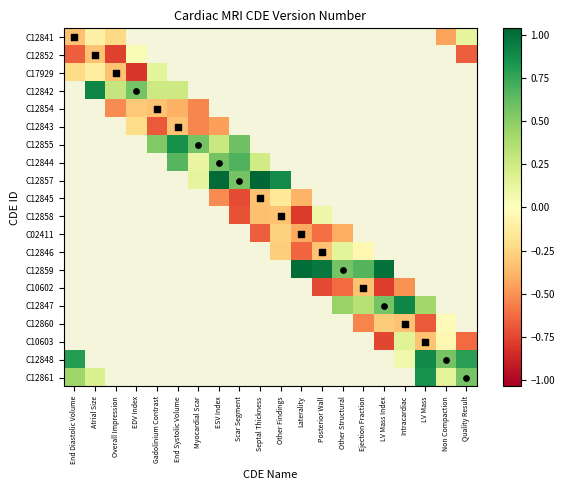

Which has a higher value, End Diastolic Volume or Gadolinium Contrast?

Gadolinium Contrast